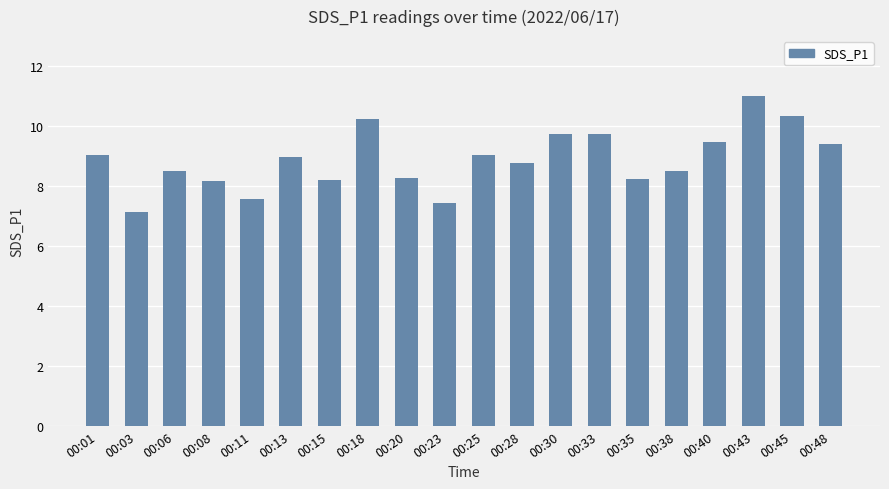

How many data points are above 8?

17